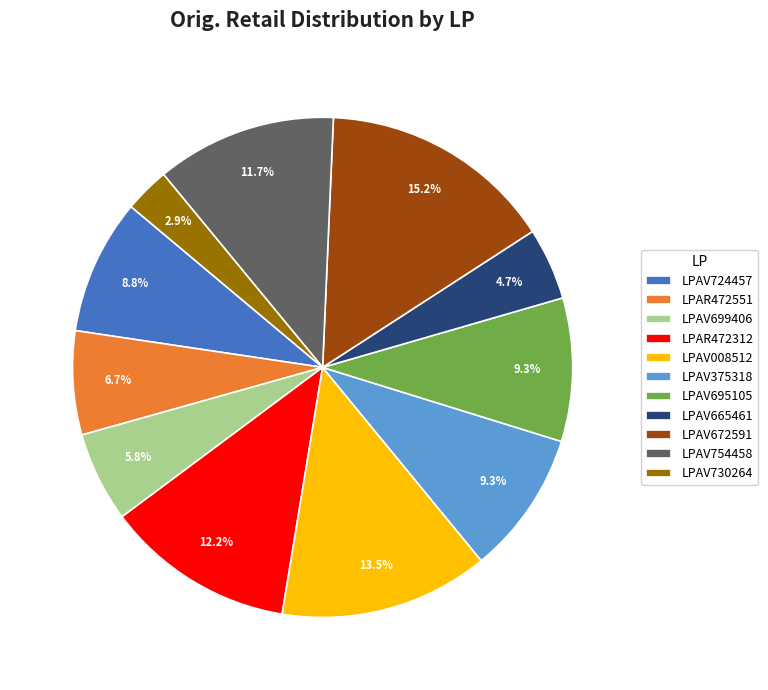

Which category has the biggest portion of the pie?

LPAV672591